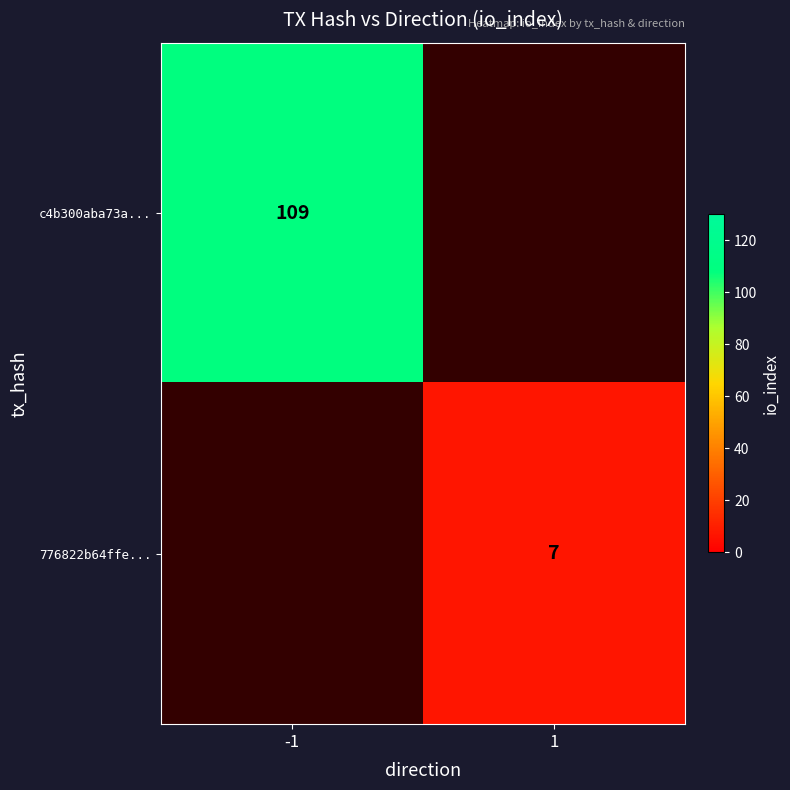

The 776822b64ffe... series shows 4 at 1. True or false?

False